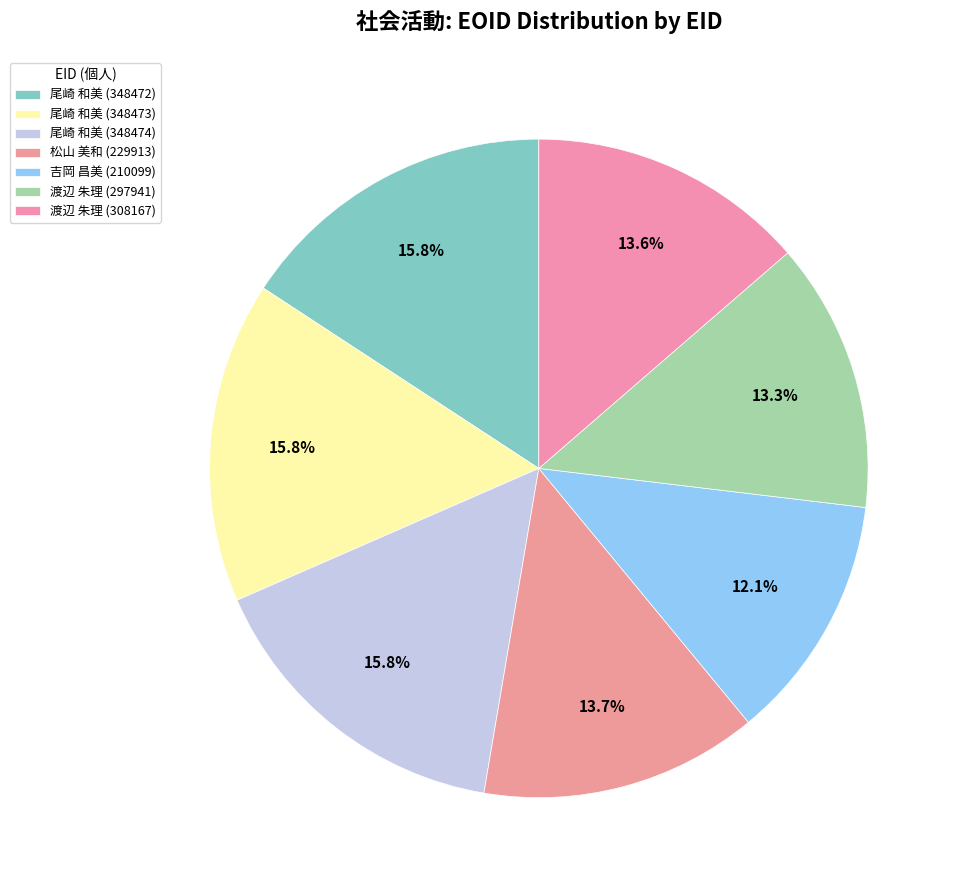

How many segments does this pie chart have?

7